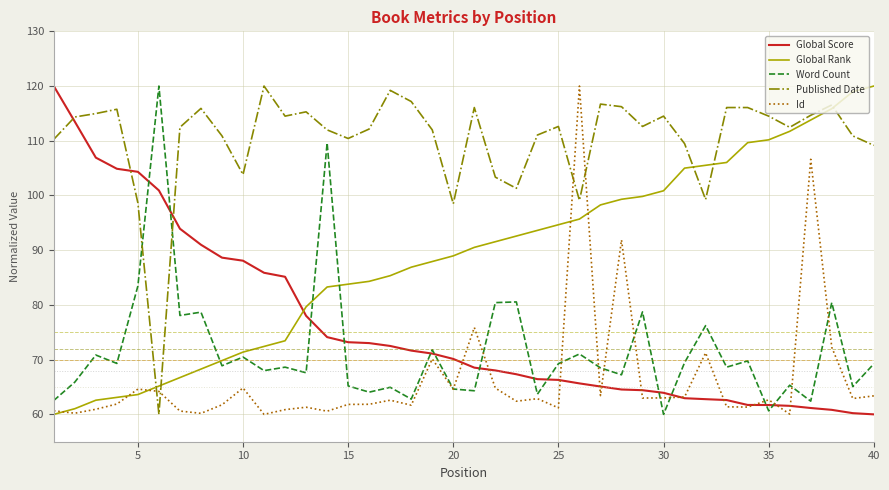

What is the lowest value of the Global Rank series?

60.0